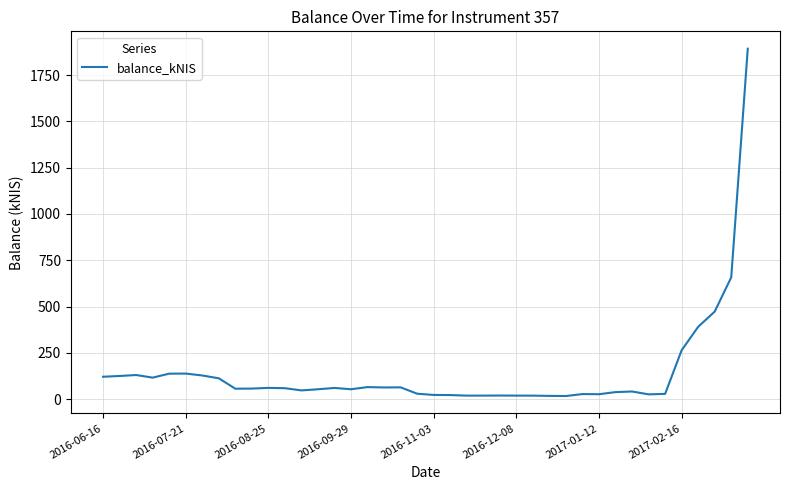

What is the greatest value displayed?

1892.3